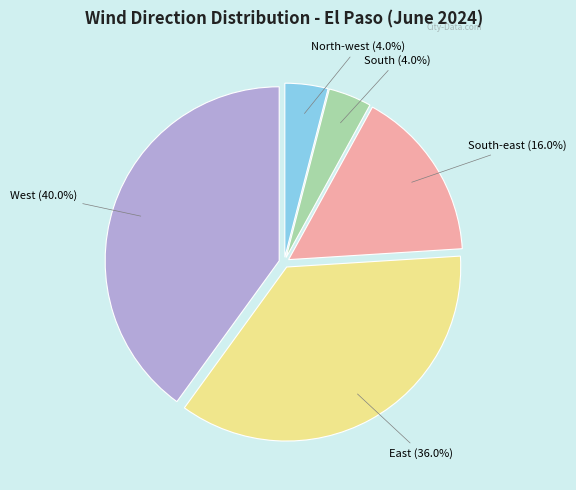

Which category has the biggest portion of the pie?

West